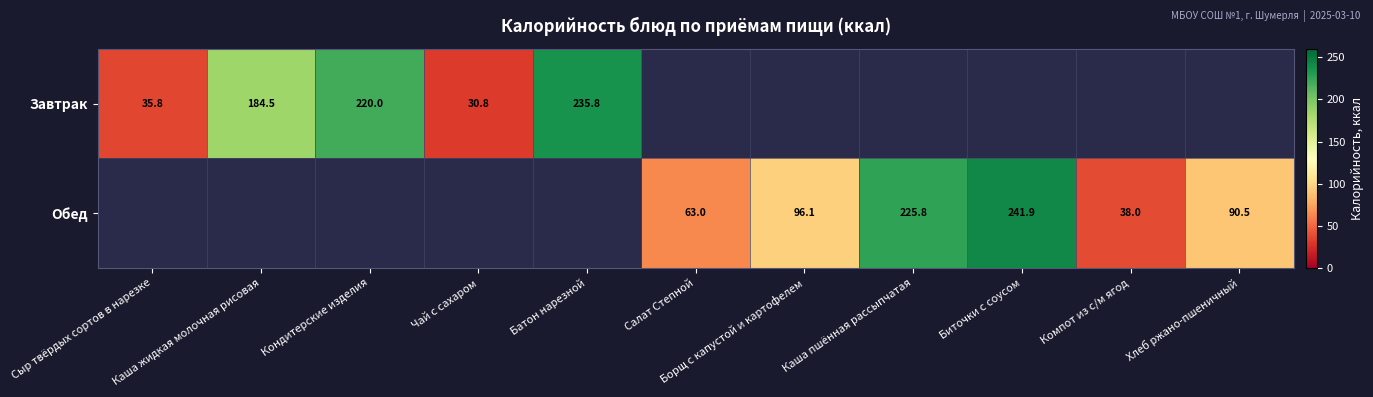

What is the maximum value shown in the chart?

241.9